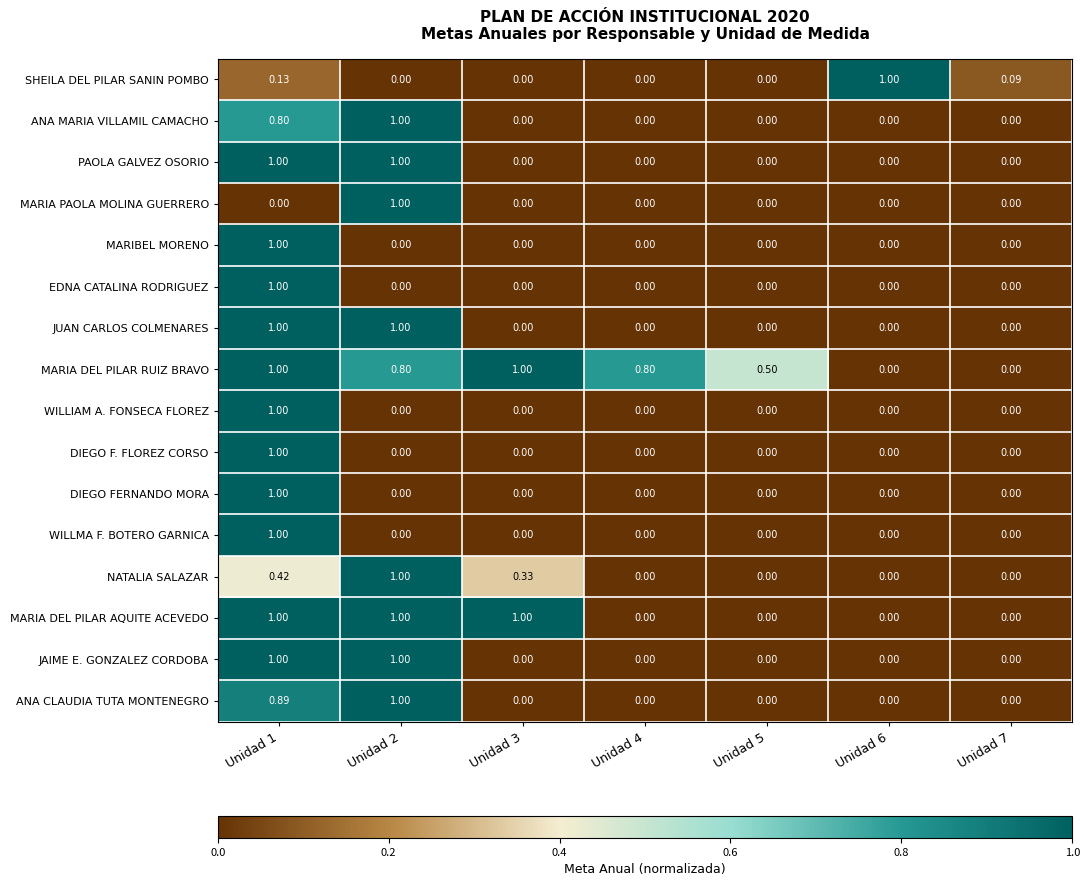

Which series has the largest total across all categories?

MARIA DEL PILAR RUIZ BRAVO